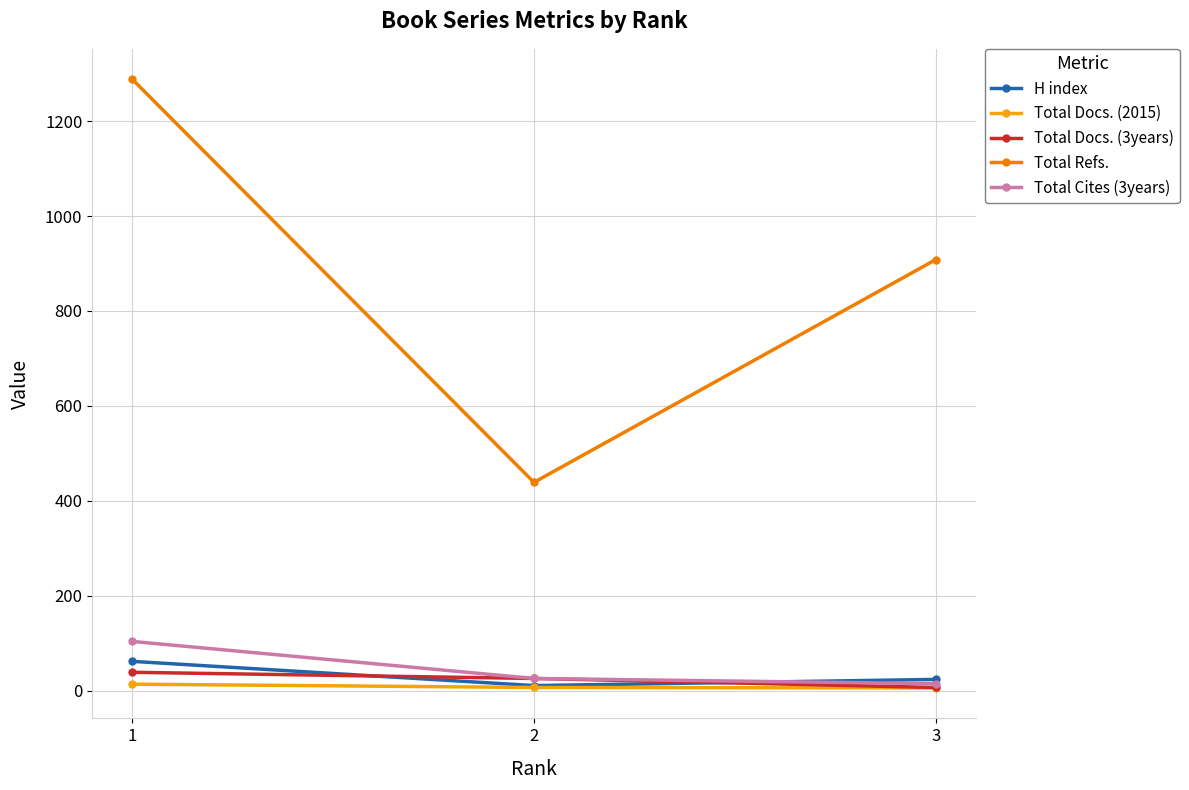

What is the difference between the highest and lowest values at 3?

902